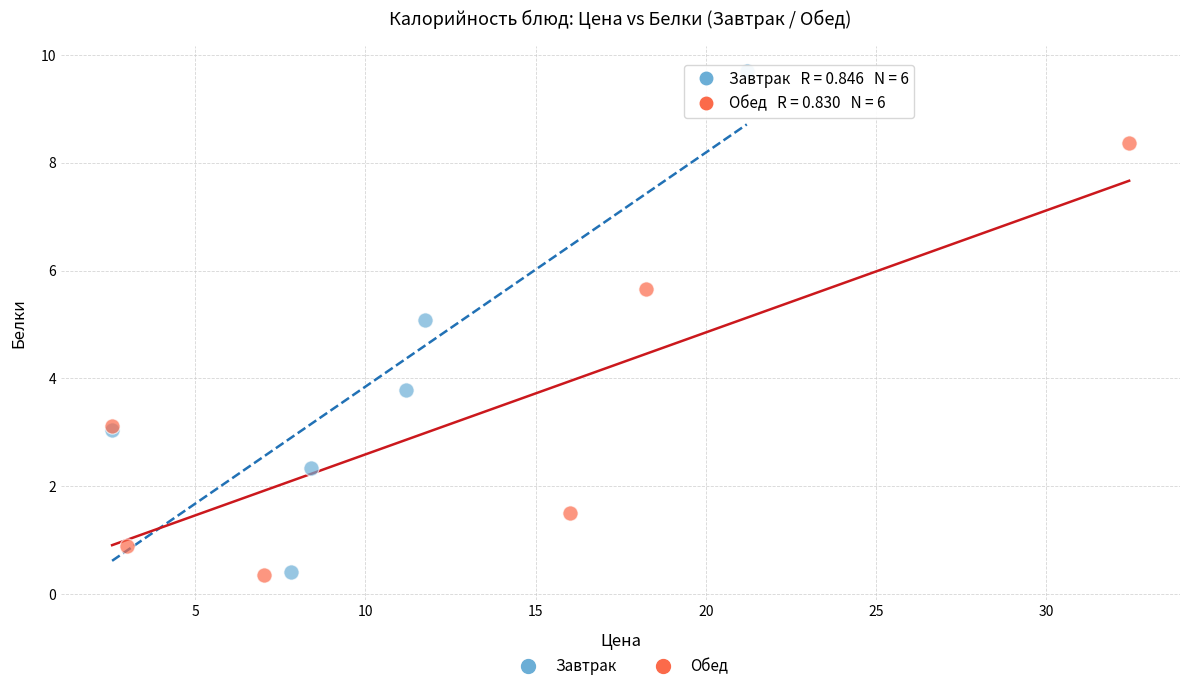

Which series contains the highest Y value?

Завтрак